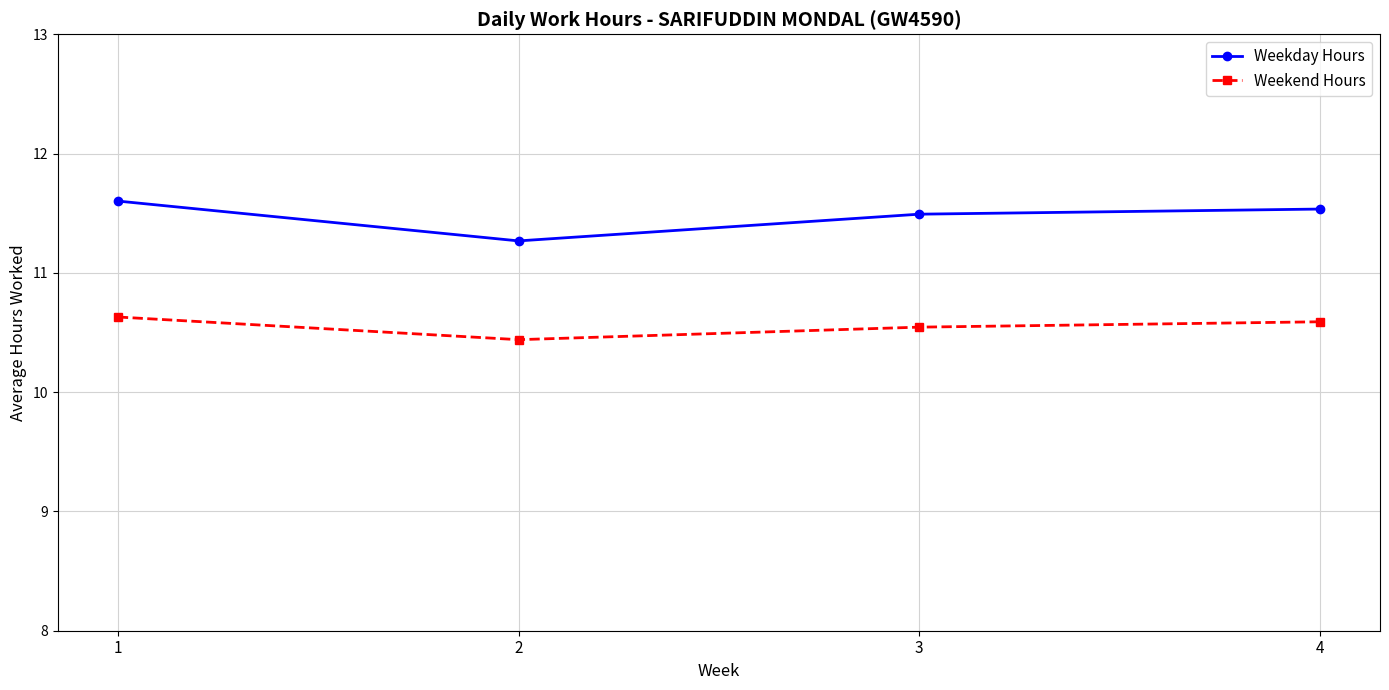

True or false: Weekday Hours and Weekend Hours cross at least once.

False